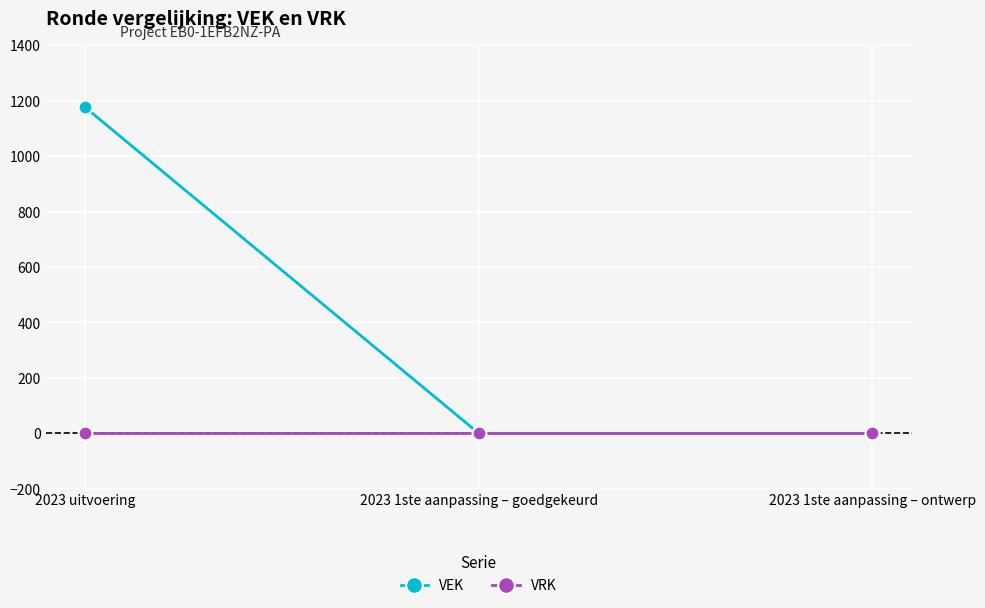

List the series in order of their overall mean, highest first.

VEK, VRK